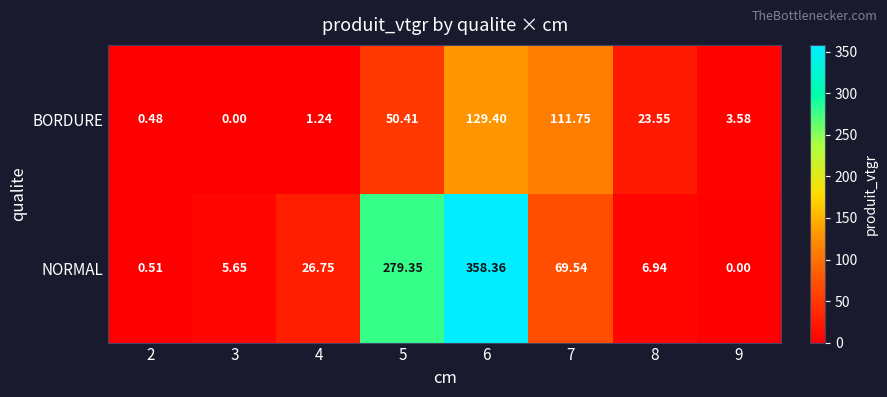

Rank the series at 8 from highest to lowest value.

BORDURE, NORMAL